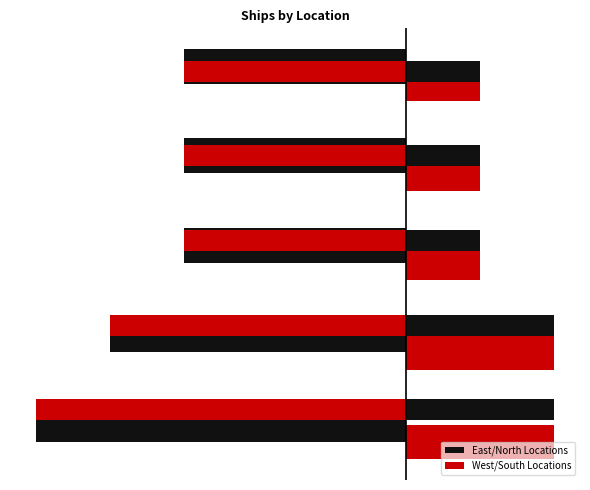

List the series in order of their peak value, highest first.

West/South Locations, East/North Locations